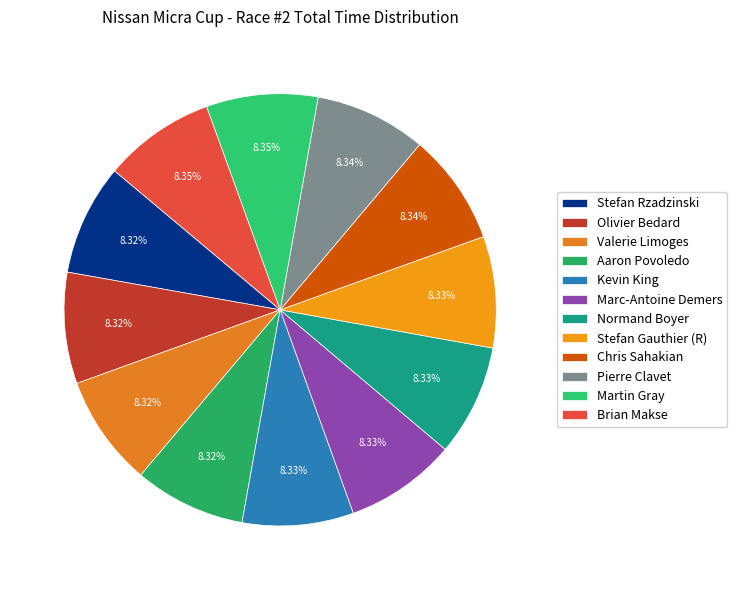

Count the number of slices in the pie.

12